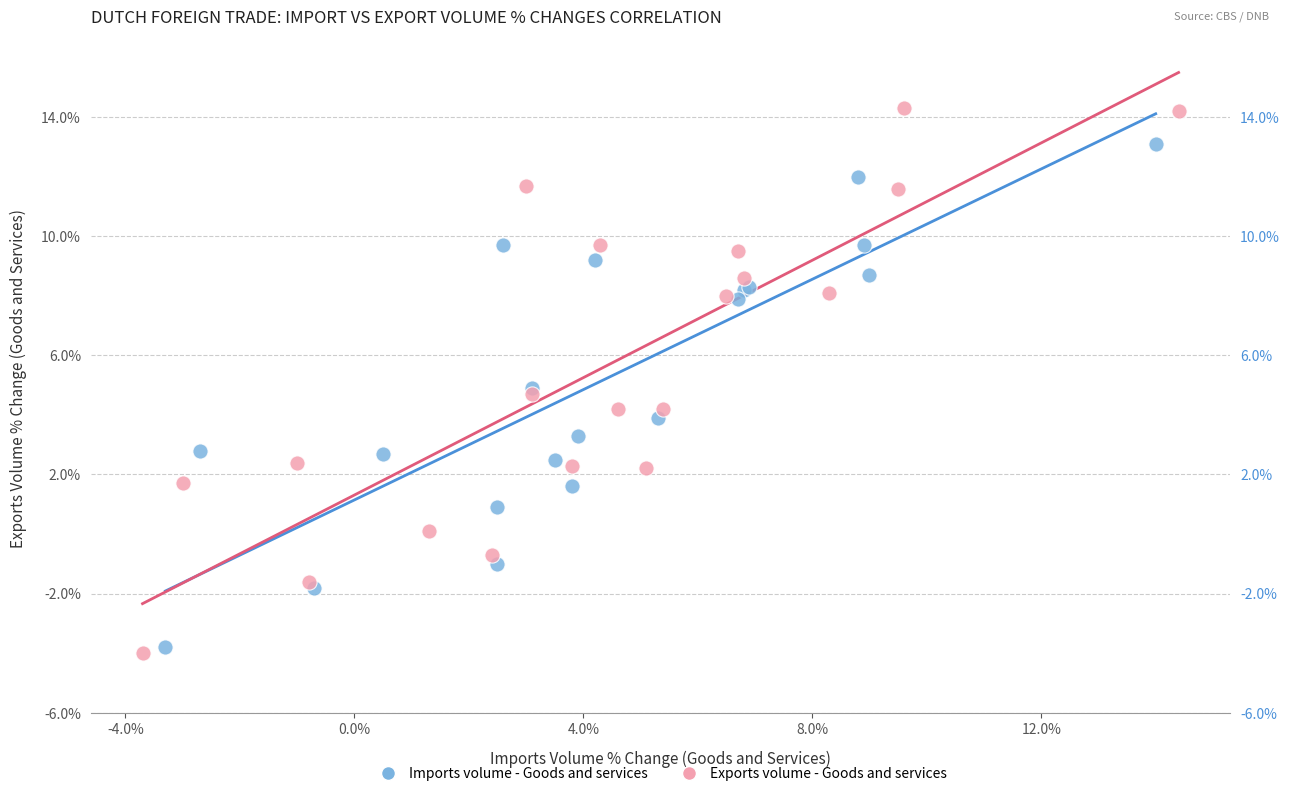

Which series reaches the maximum Y coordinate?

Exports volume - Goods and services